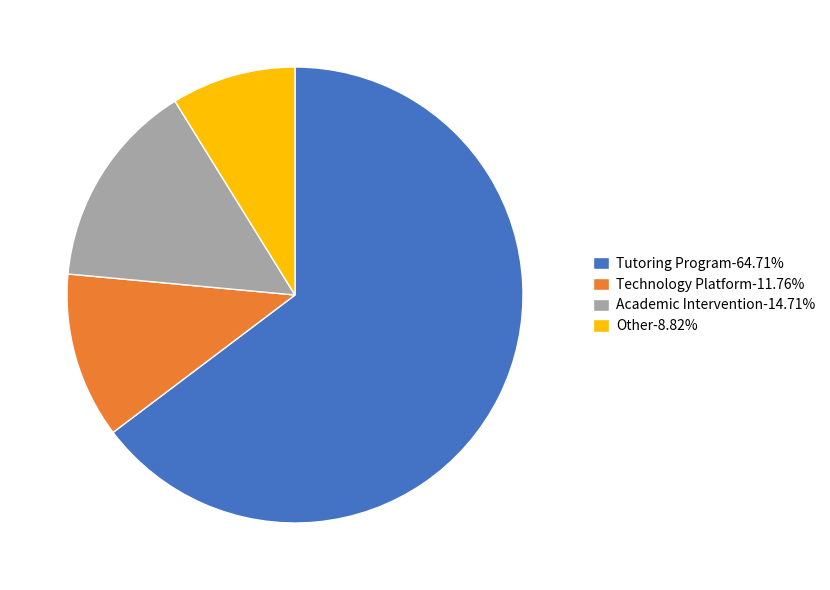

Is the sum of Academic Intervention-14.71% and Other-8.82% greater than half?

No